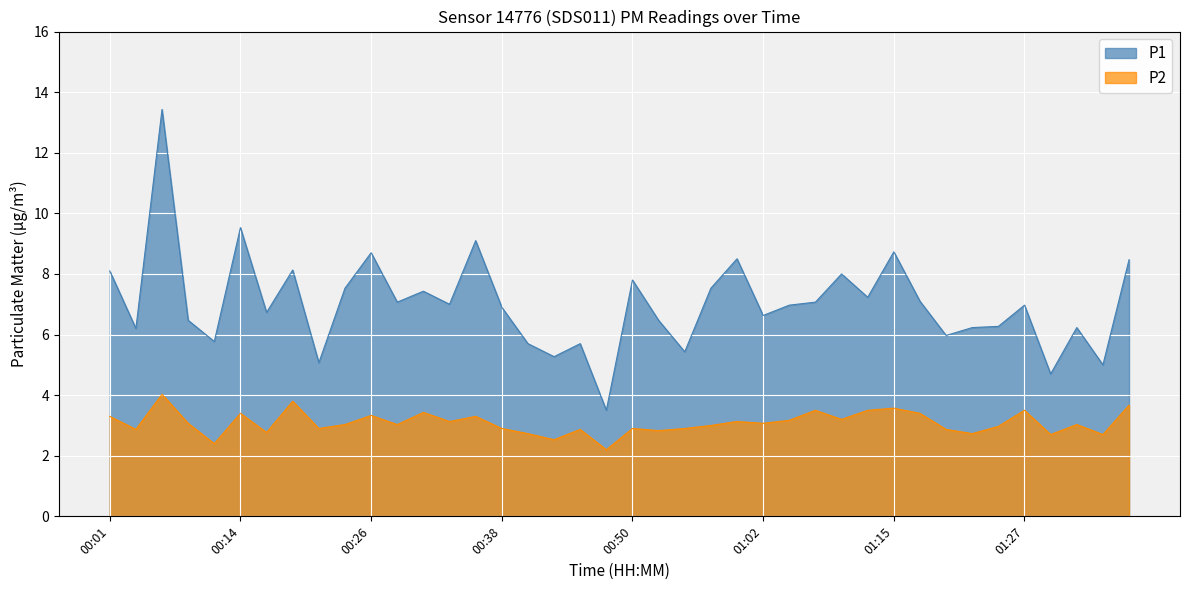

The value of P2 at 00:48 is 0.5. True or false?

False